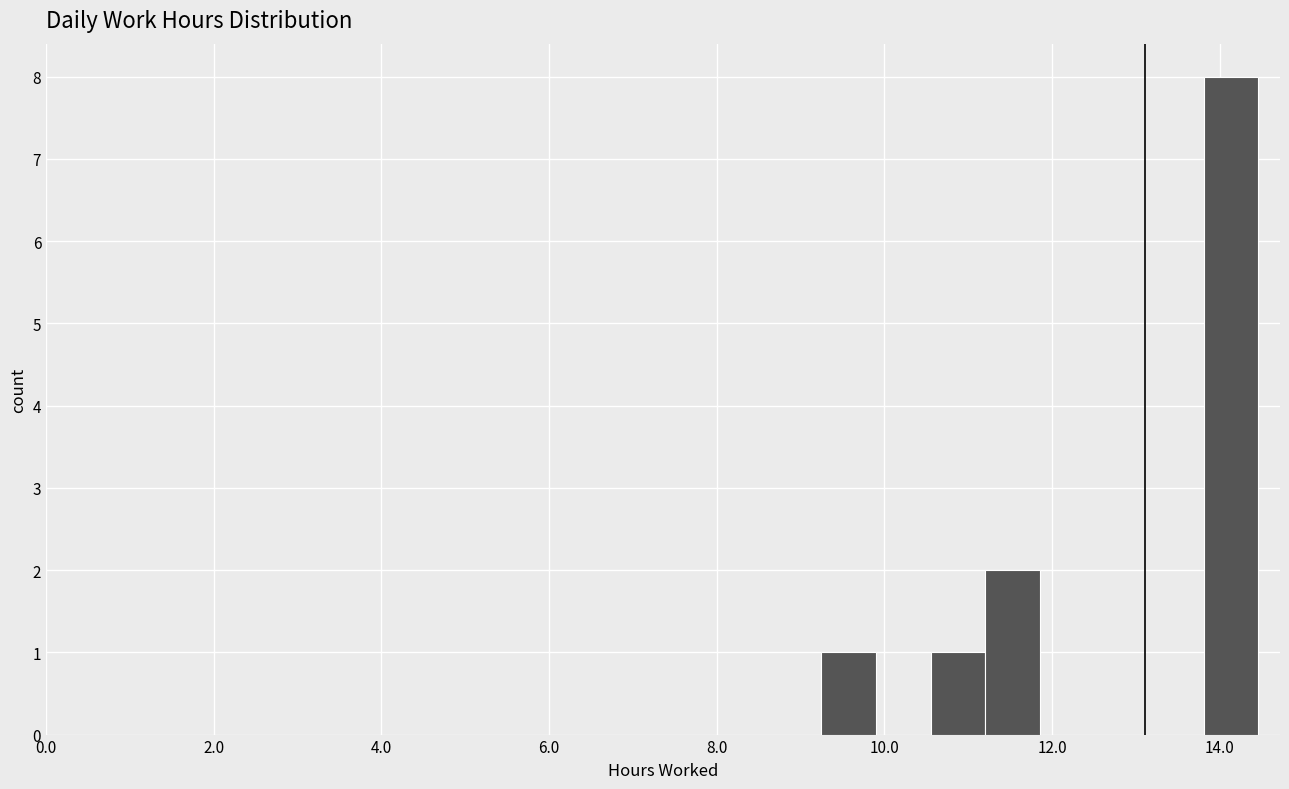

Around what value on the x-axis is the tallest bar? Give the approximate position of its centre, as read against the axis.

14.2